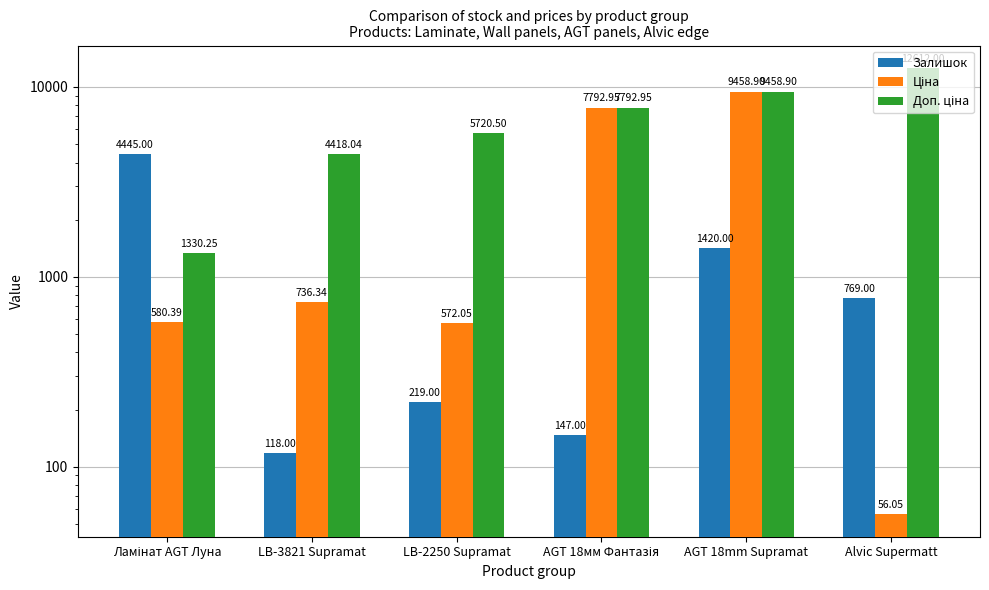

How many groups of bars are there?

6